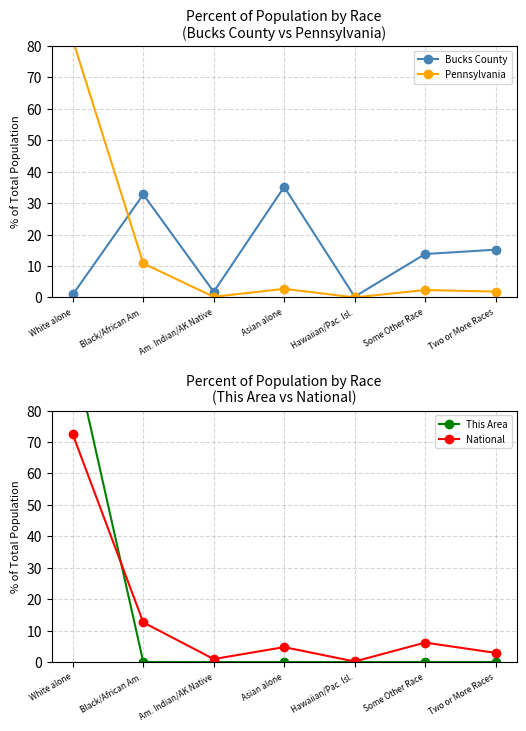

What is the sum of the Pennsylvania values at White alone and Some Other Race?

84.3